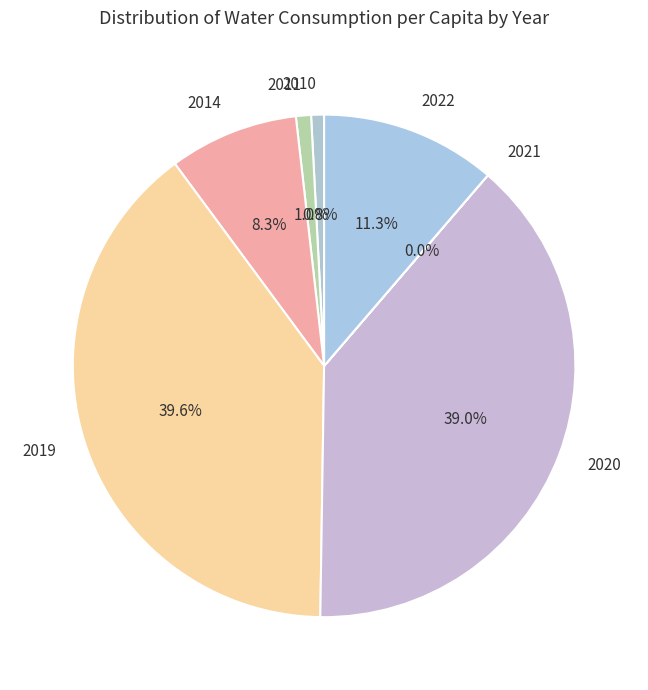

What percentage is the 2022 slice, to the nearest percent?

11%